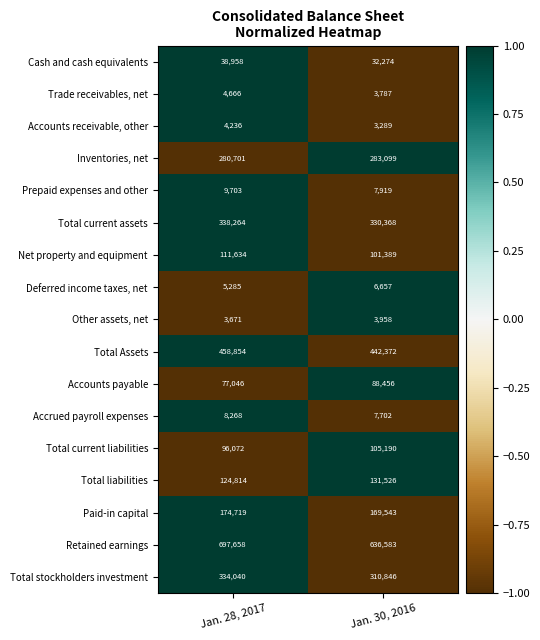

How many data points does each series have?

2